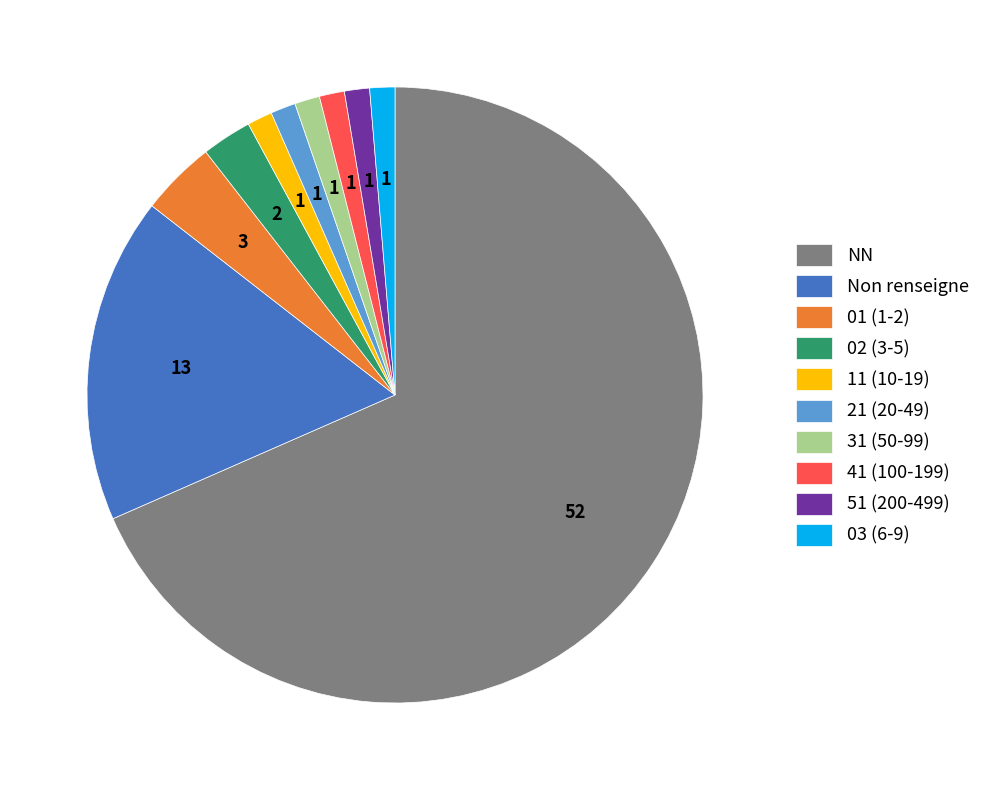

Which category has the biggest portion of the pie?

NN